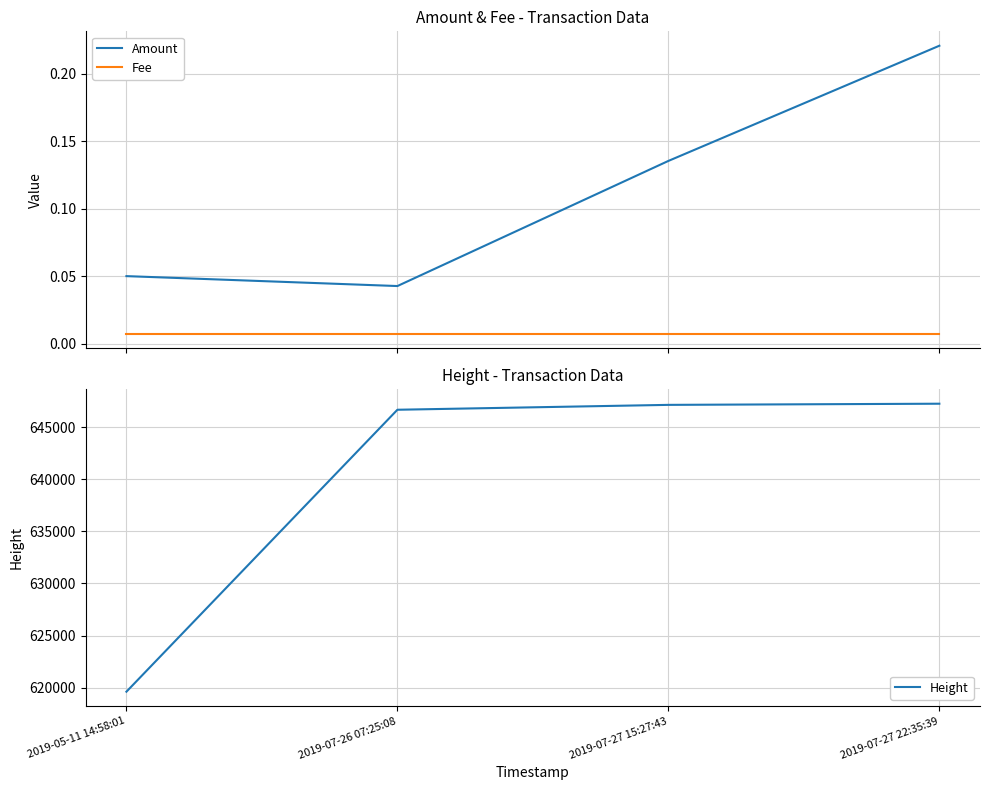

Reading left to right, what are all the values shown in this chart?

Amount: 2019-05-11 14:58:01=0.1	2019-07-26 07:25:08=0.0	2019-07-27 15:27:43=0.1	2019-07-27 22:35:39=0.2
Fee: 2019-05-11 14:58:01=0.0	2019-07-26 07:25:08=0.0	2019-07-27 15:27:43=0.0	2019-07-27 22:35:39=0.0
Height: 2019-05-11 14:58:01=619610.0	2019-07-26 07:25:08=646673.0	2019-07-27 15:27:43=647142.0	2019-07-27 22:35:39=647253.0